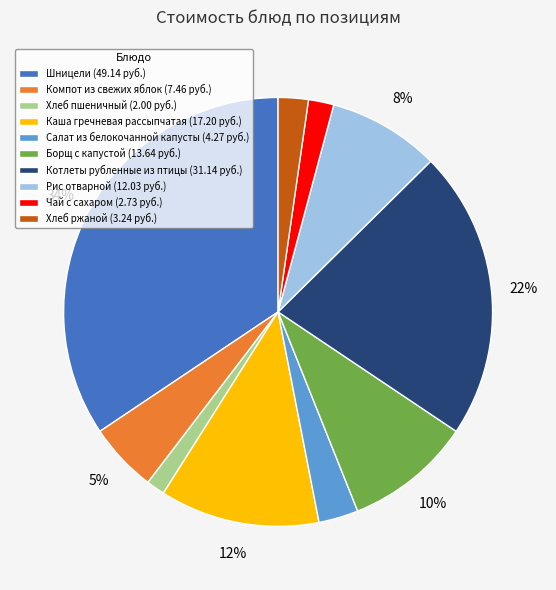

How many slices are in this pie chart?

10